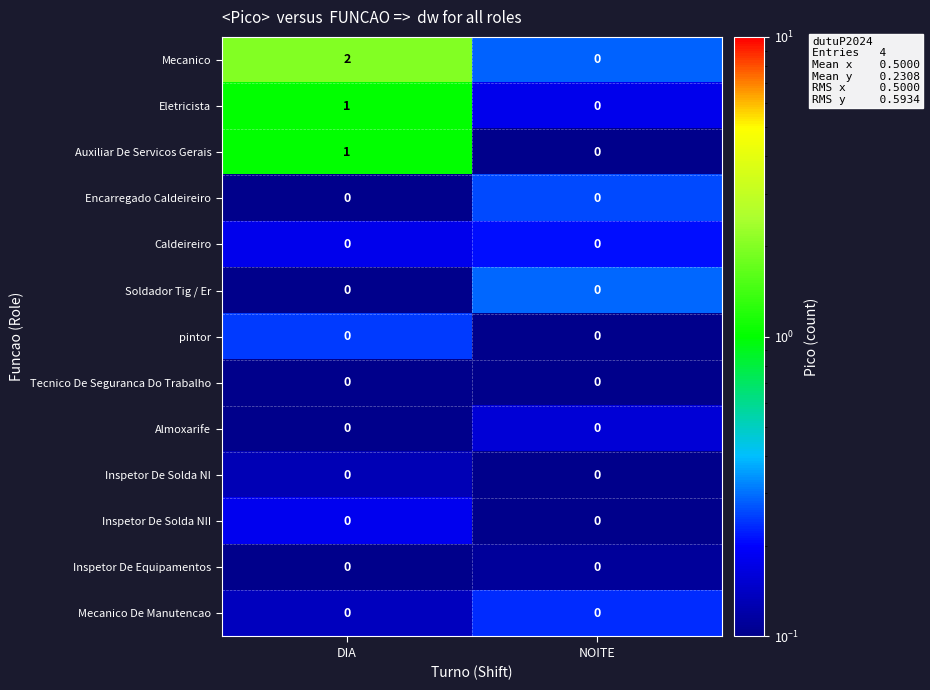

At which category is the sum across all series the highest?

DIA